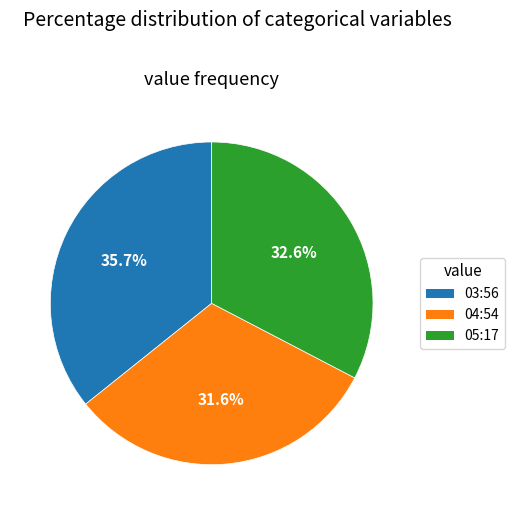

Combined, what portion of the pie is 05:17 and 04:54?

64.3%